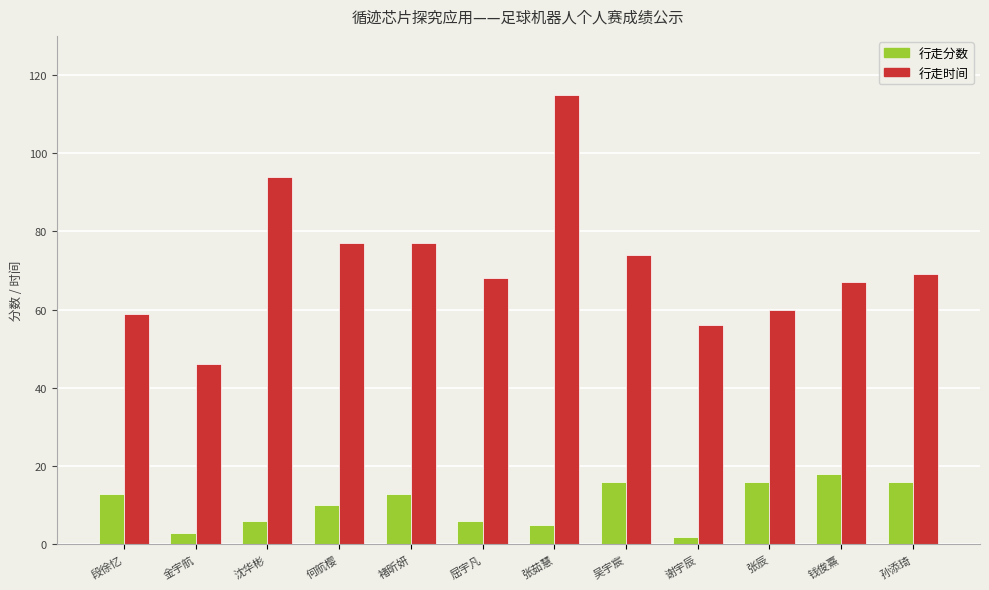

What is the average value of the 行走时间 series?

72